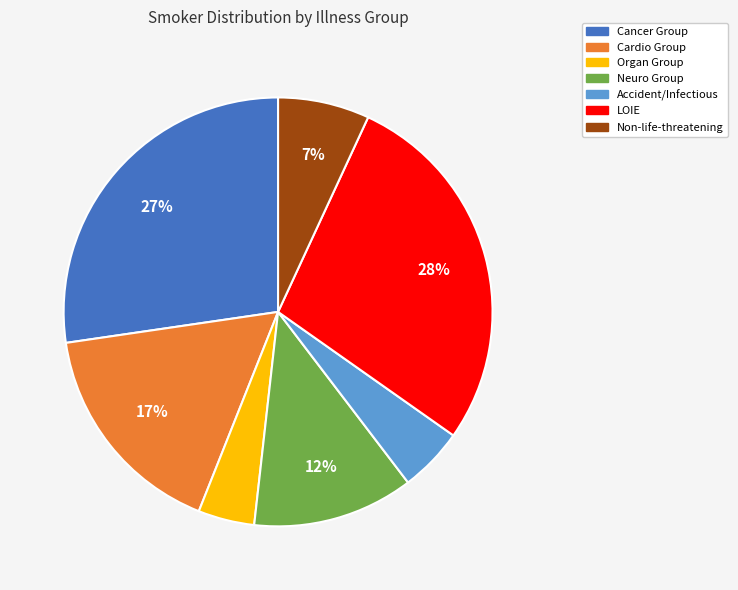

Do LOIE and Neuro Group together represent more than half of the pie?

No